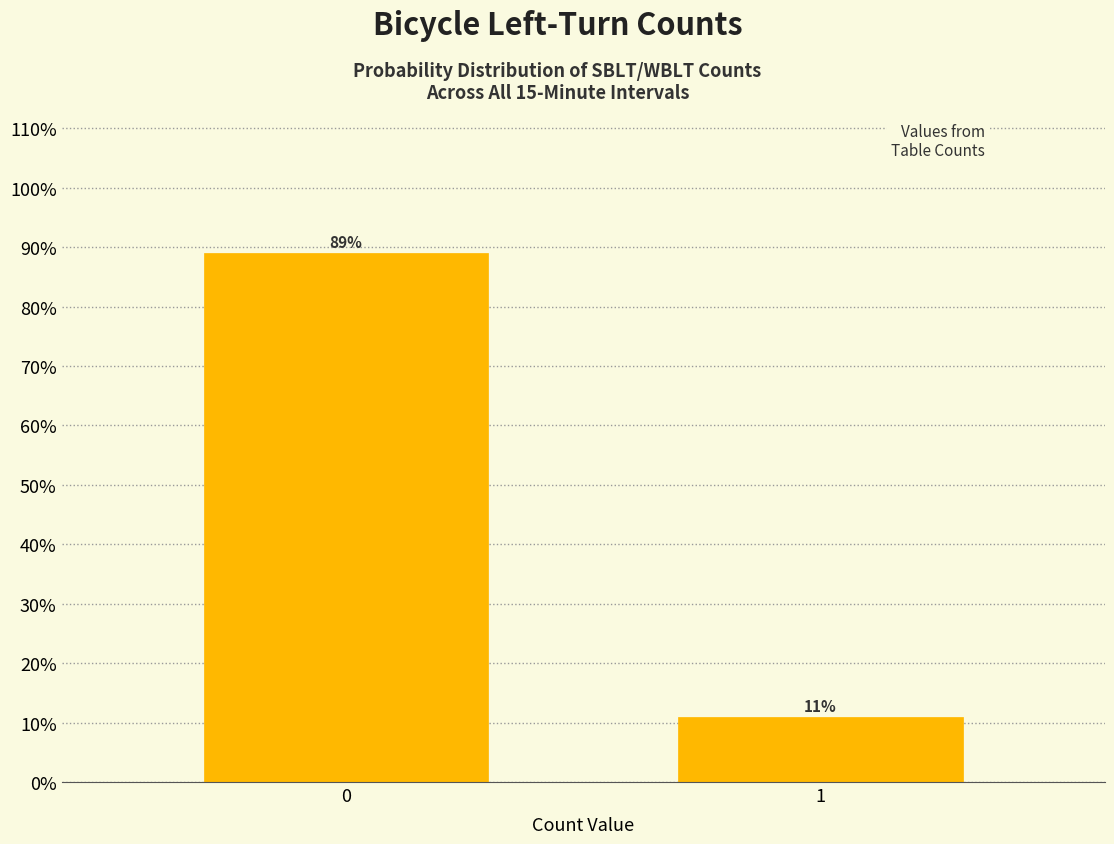

What is the average value?

50.0